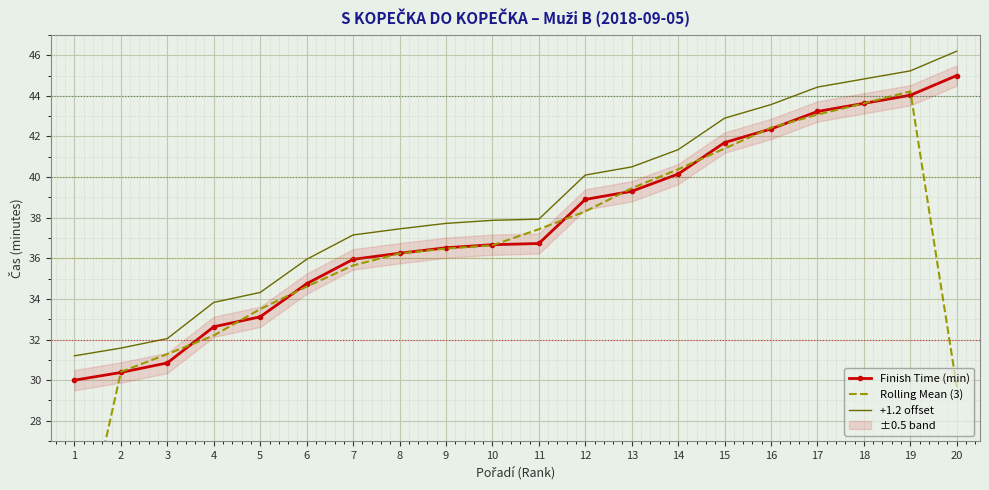

In Rolling Mean (3), how many points are higher than both neighbors (excluding endpoints)?

1